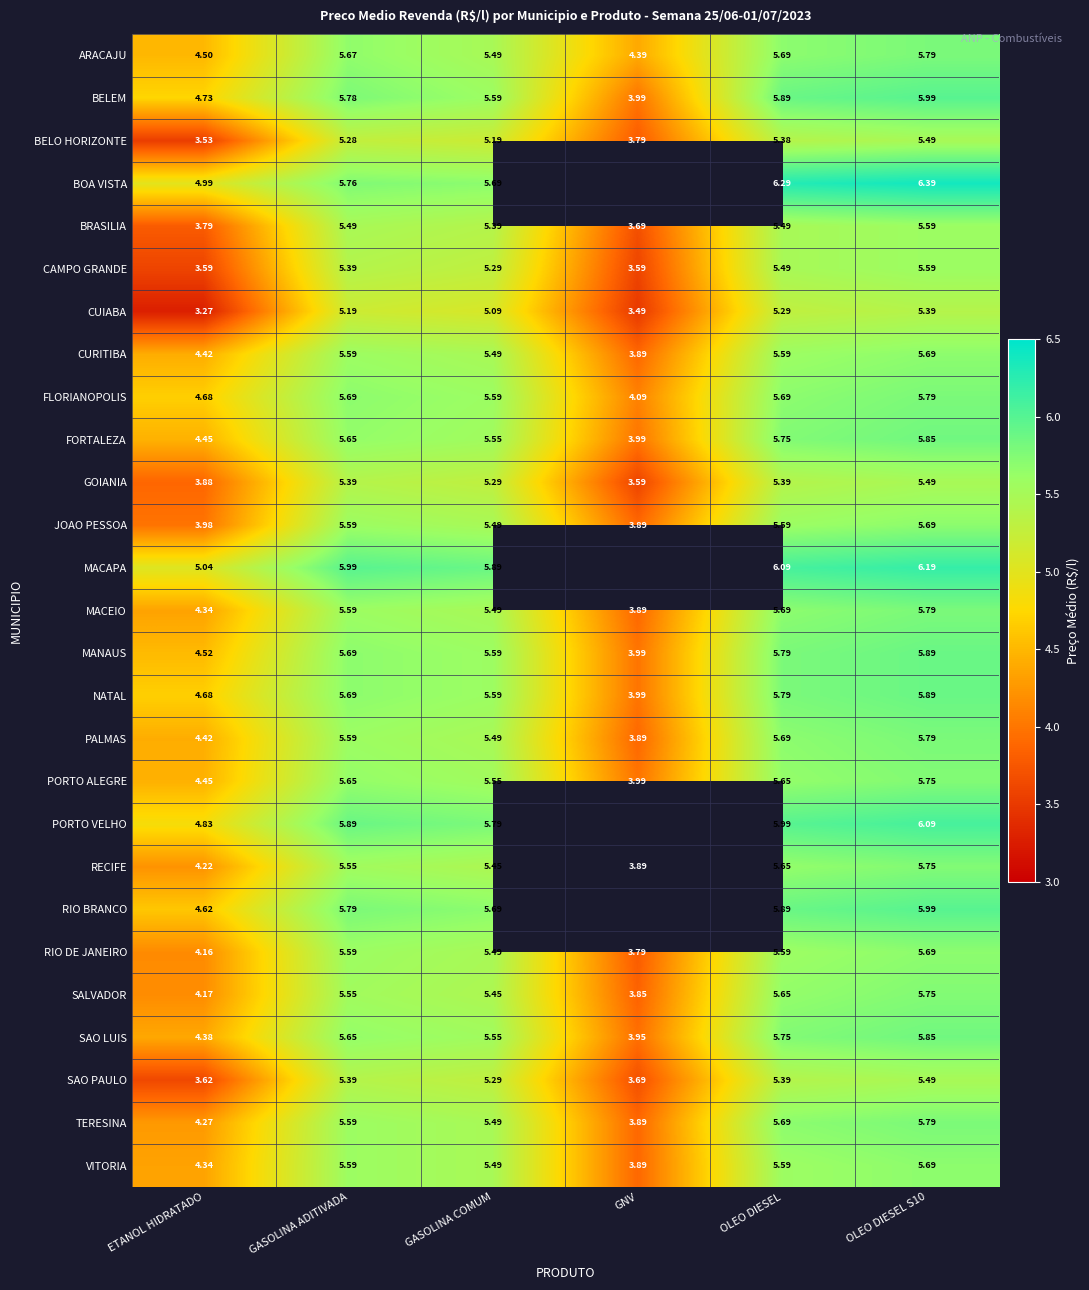

What is the difference between the FLORIANOPOLIS values at OLEO DIESEL S10 and GASOLINA ADITIVADA?

0.1